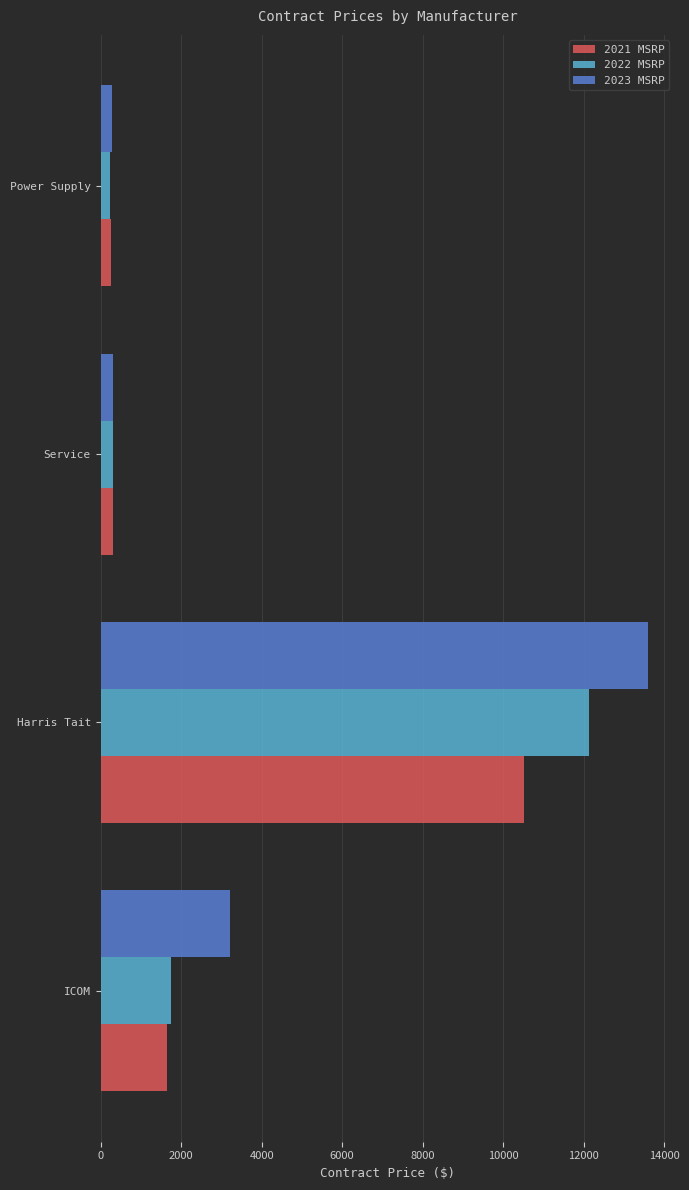

Where is 2022 MSRP nearest to the value 6186?

ICOM